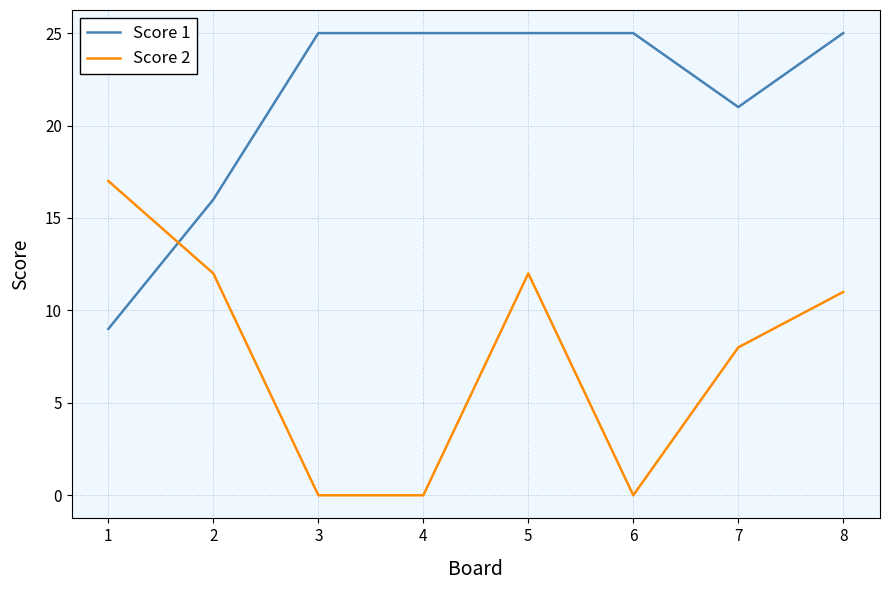

Rank the series at 8 from lowest to highest value.

Score 2, Score 1